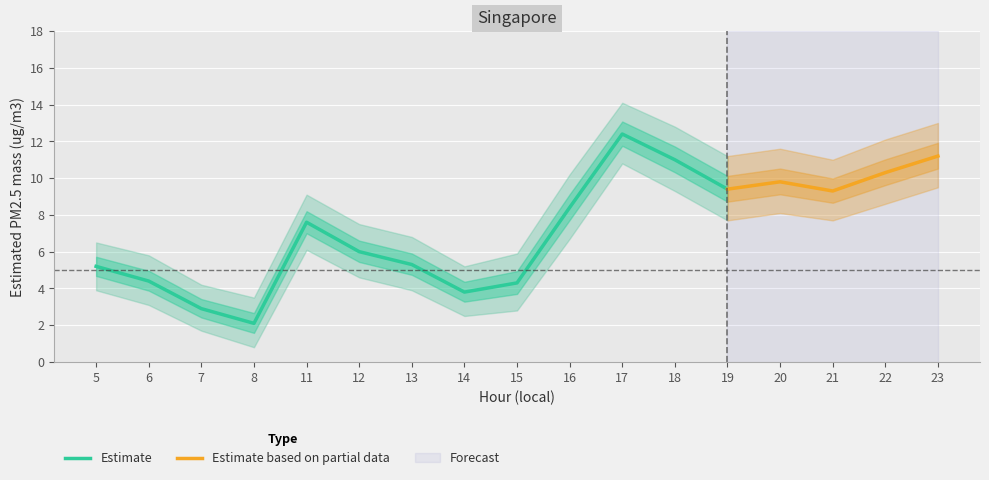

What is the difference between the upper_bound values at 13 and 15?

0.9